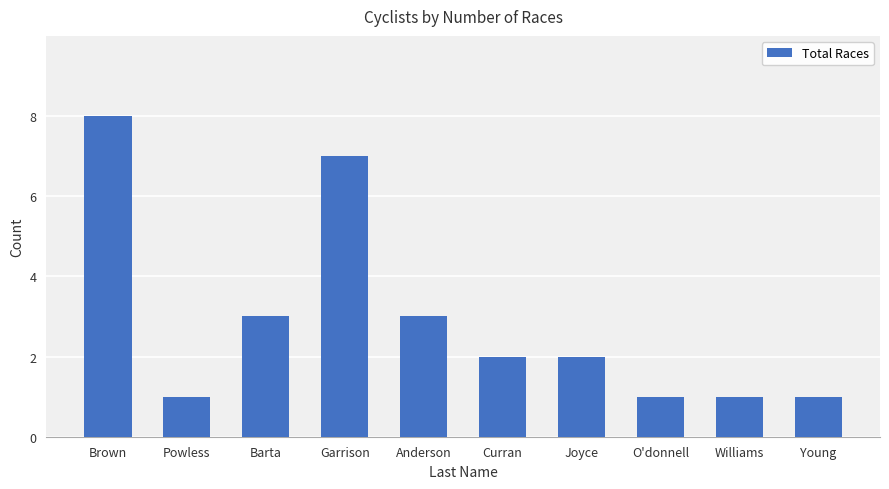

Where does the data first go above 2?

Brown